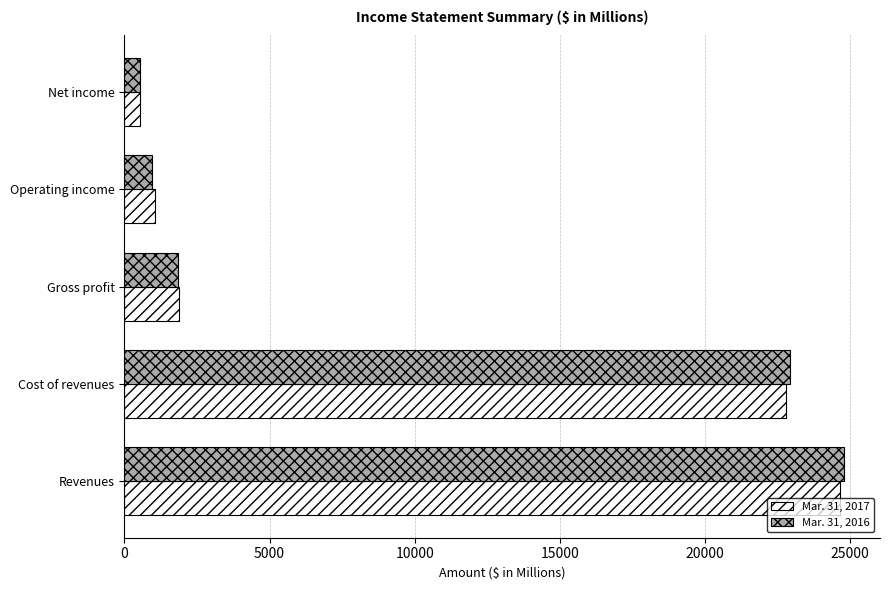

Rank the series by their maximum value, from lowest to highest.

Mar. 31, 2017, Mar. 31, 2016